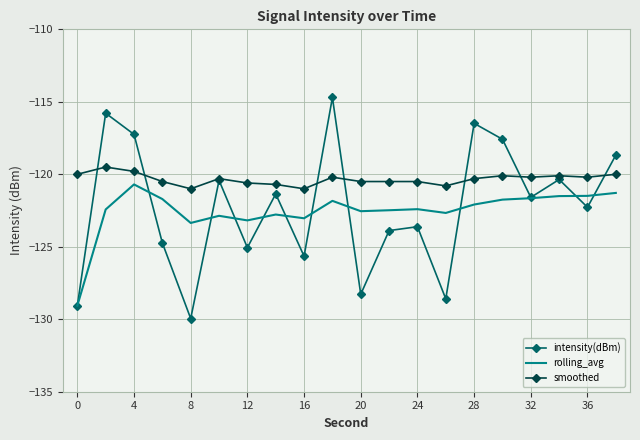

True or false: smoothed and rolling_avg intersect in this chart.

False